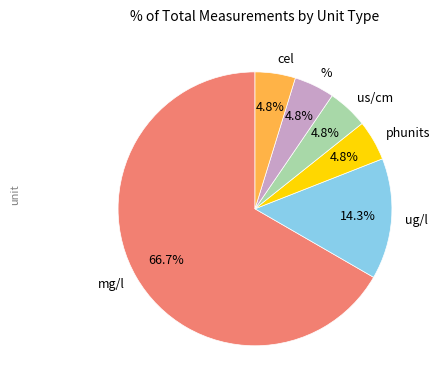

To the nearest percent, what percentage of the pie is mg/l?

67%